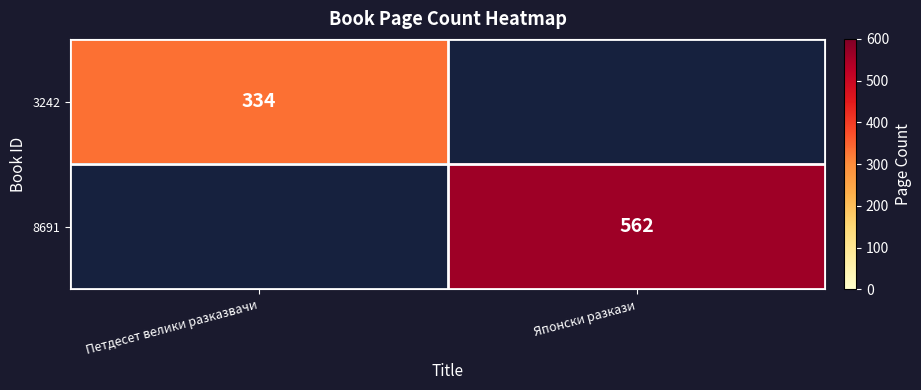

The value of 3242 at Петдесет велики разказвачи is 210. True or false?

False